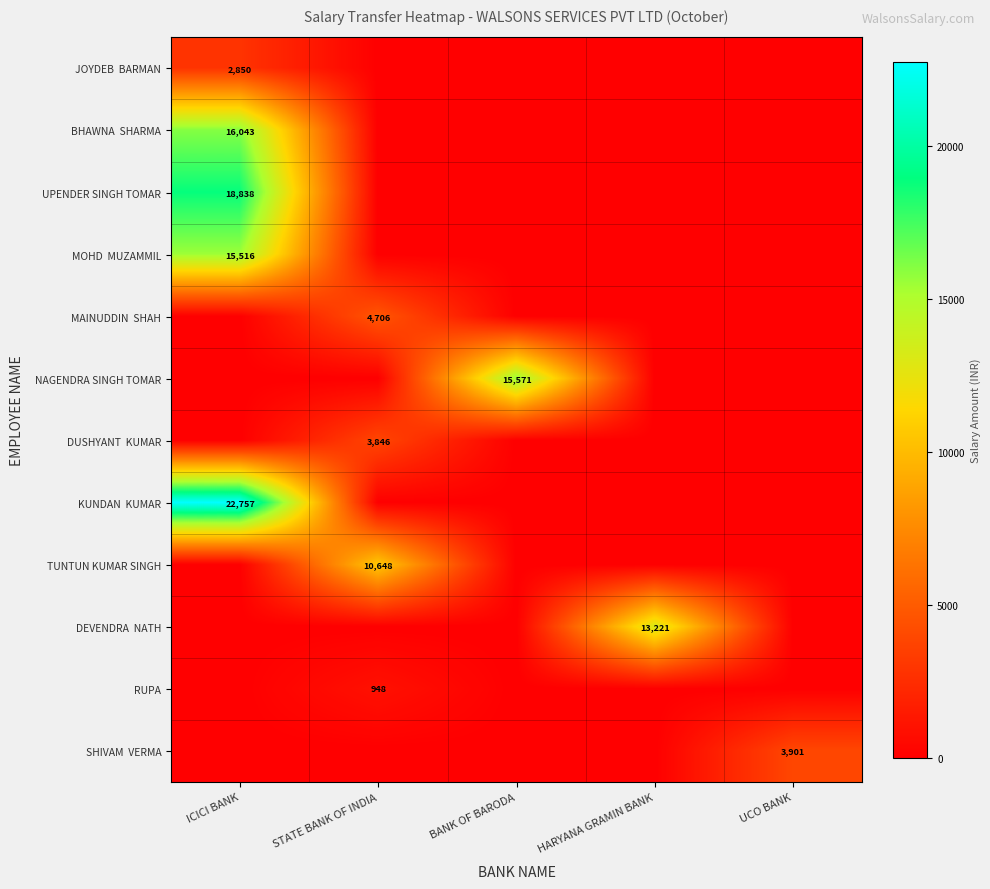

At how many categories does at least one series exceed 20466?

1